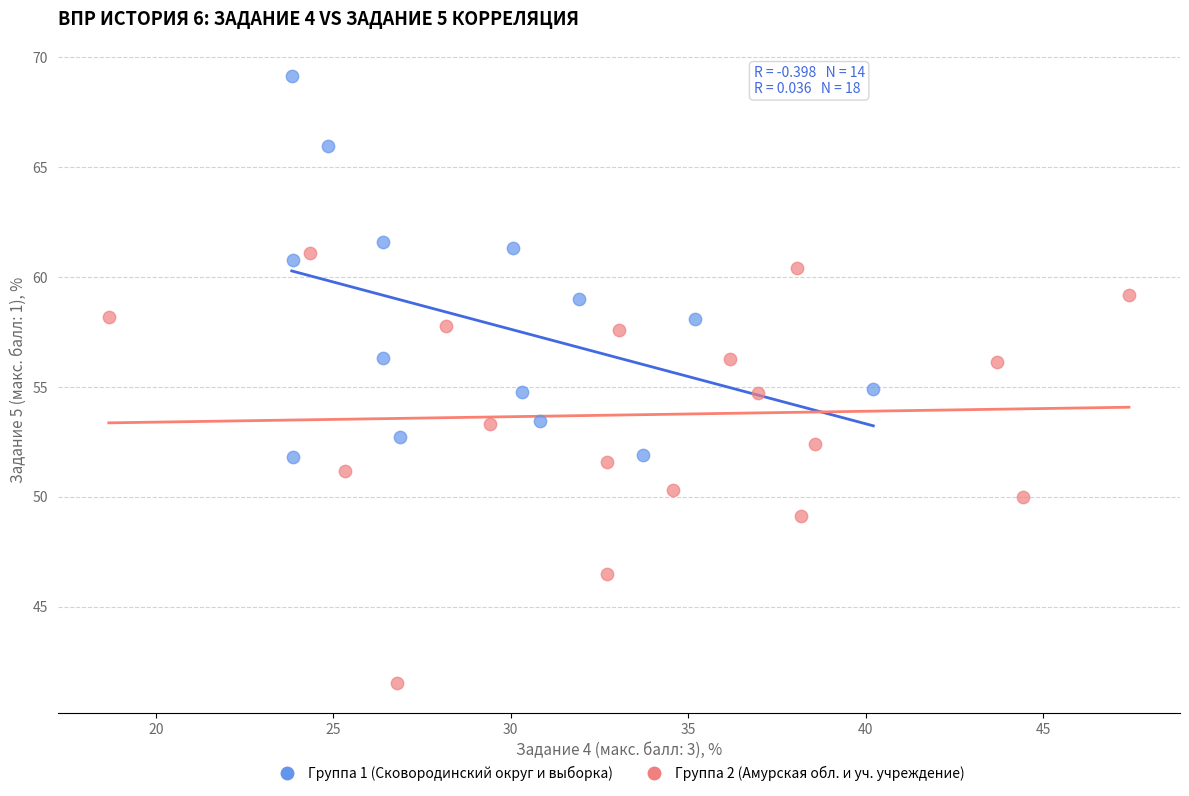

Which series contains the lowest Y value?

Группа 2 (Амурская обл. и уч. учреждение)